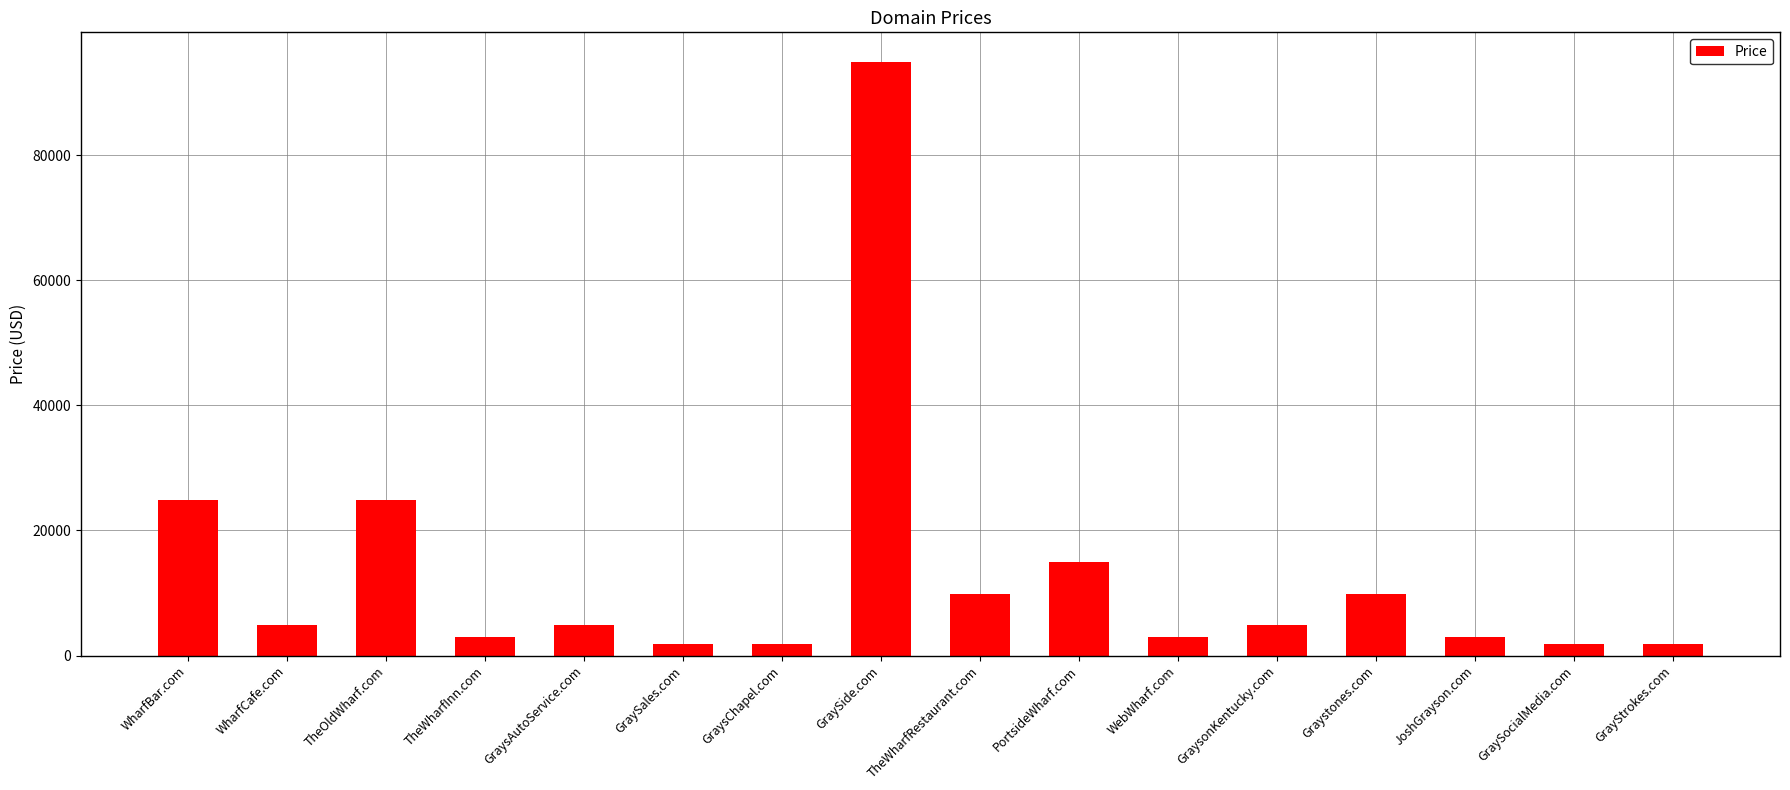

What is the sum of the values at GrayStrokes.com and GraySocialMedia.com?

3776